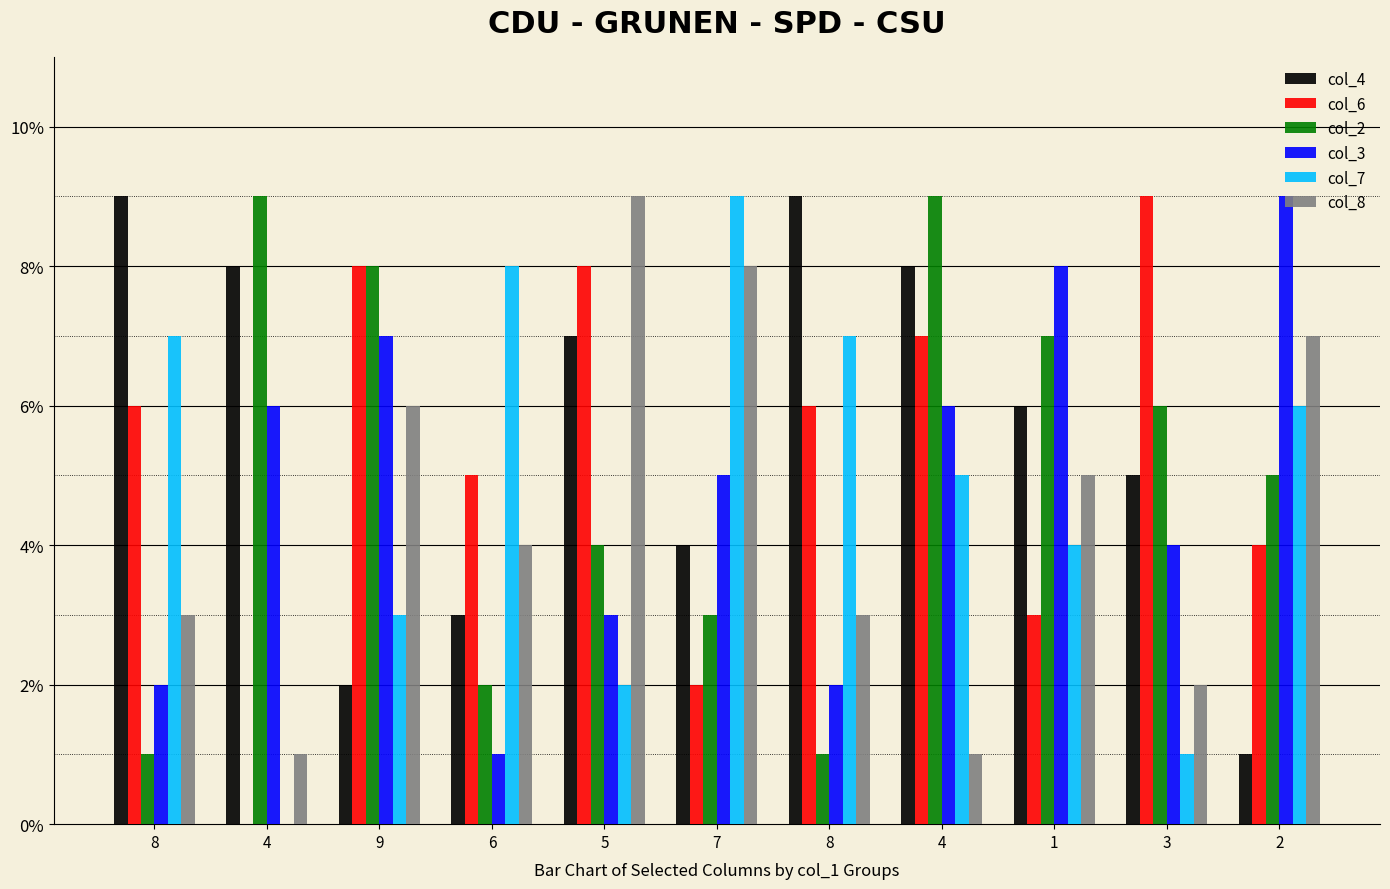

What is the spread (max minus min) of values at 5?

7